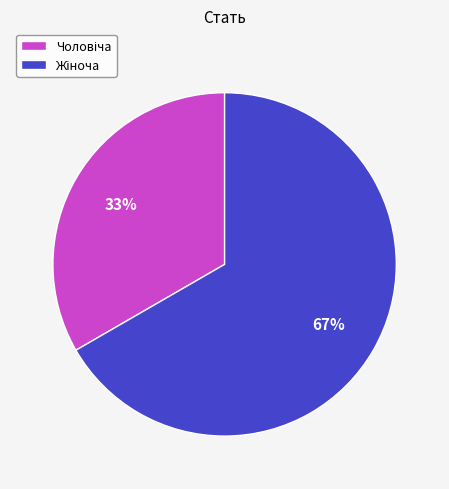

Is there a majority slice in this chart?

Yes